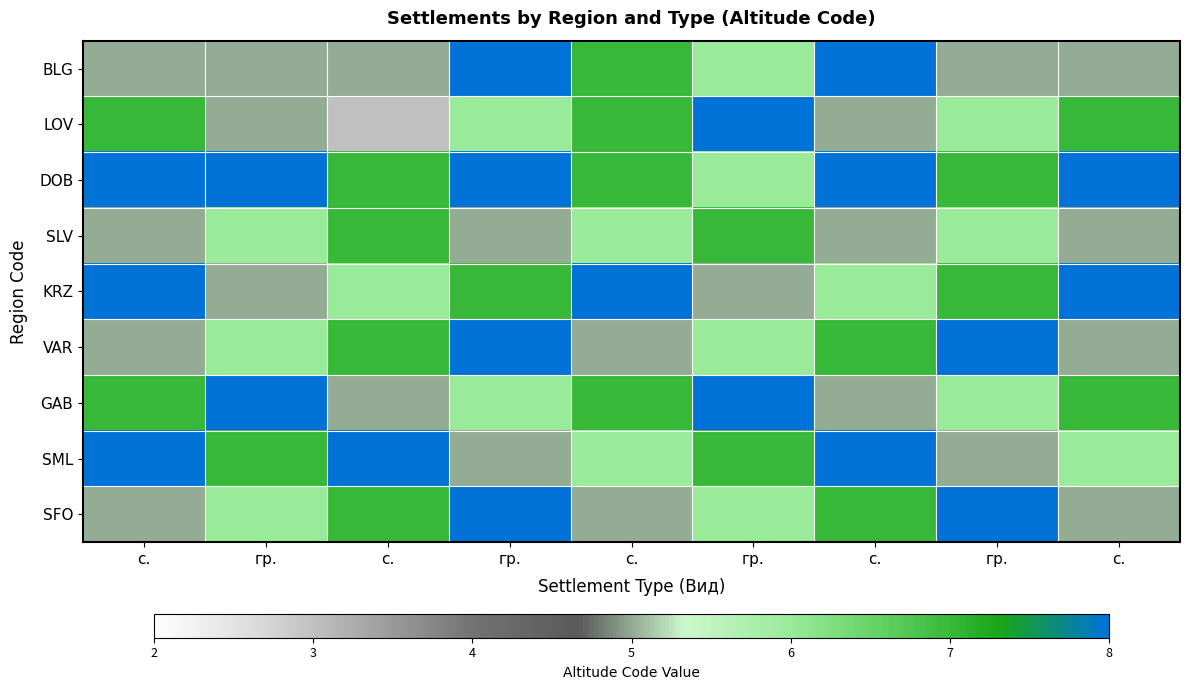

What is the total value across all series at гр.?

56